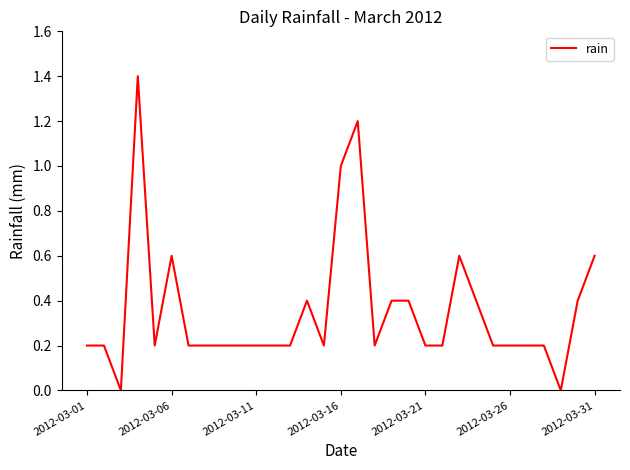

What is the greatest value displayed?

1.4